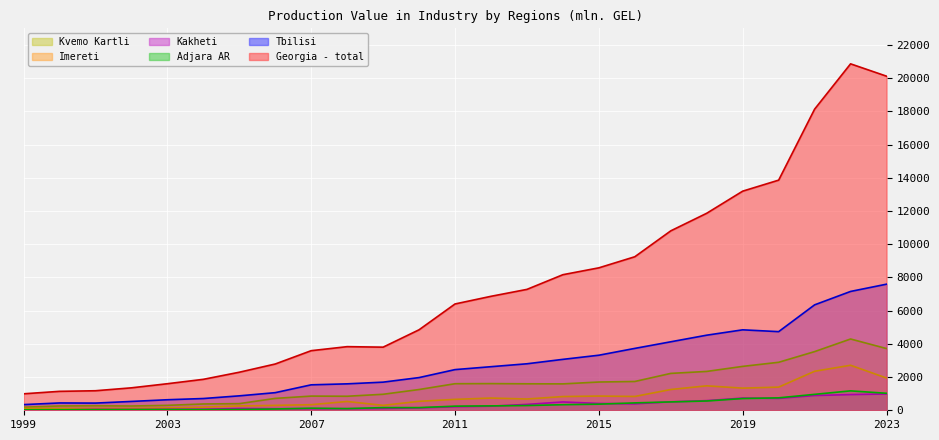

What is the minimum value shown in the chart?

18.8